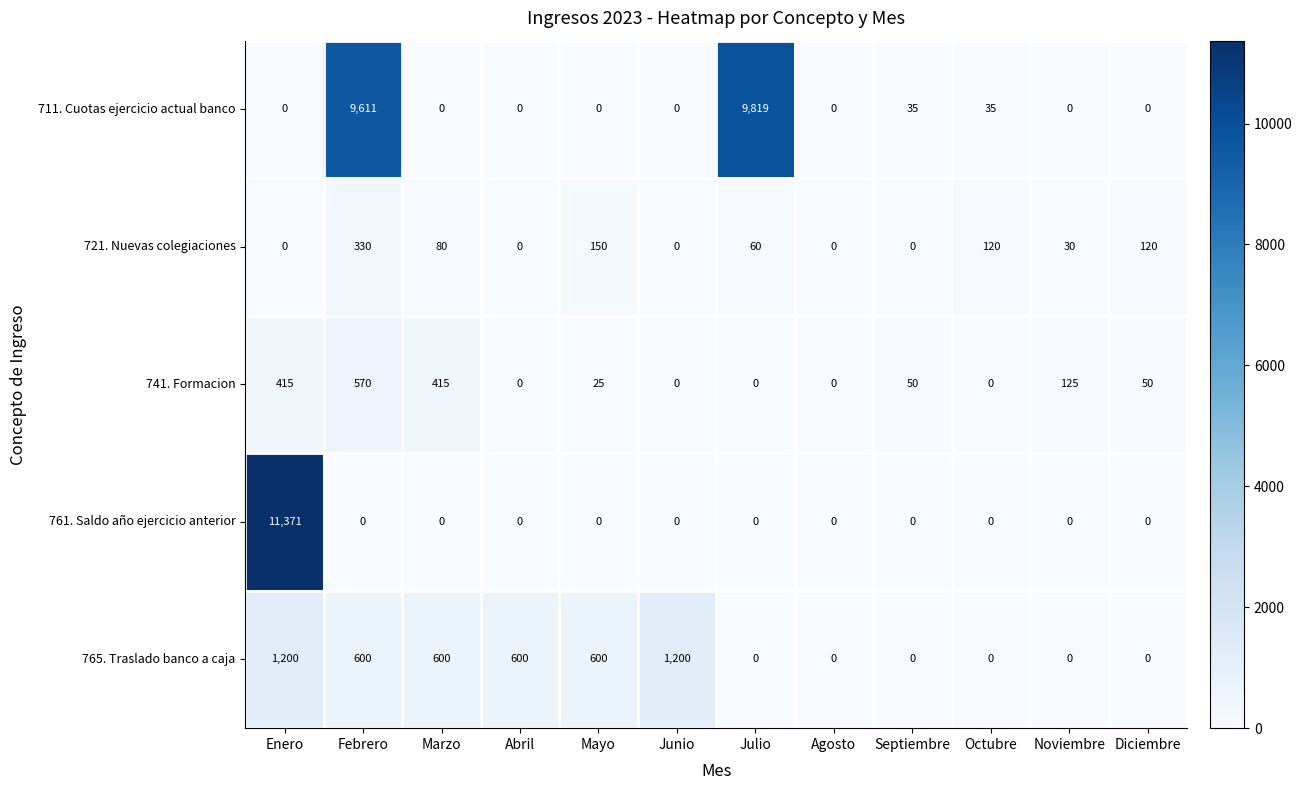

List the series in order of their peak value, lowest first.

721. Nuevas colegiaciones, 741. Formacion, 765. Traslado banco a caja, 711. Cuotas ejercicio actual banco, 761. Saldo año ejercicio anterior